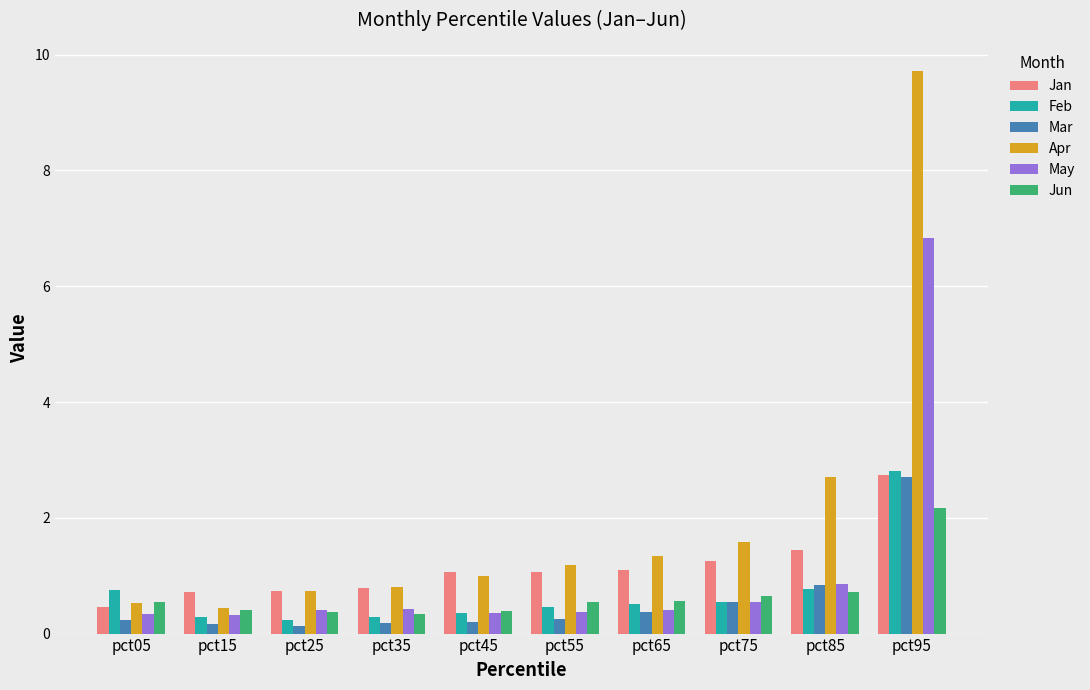

Are the bars grouped side by side (vs. stacked)?

Yes